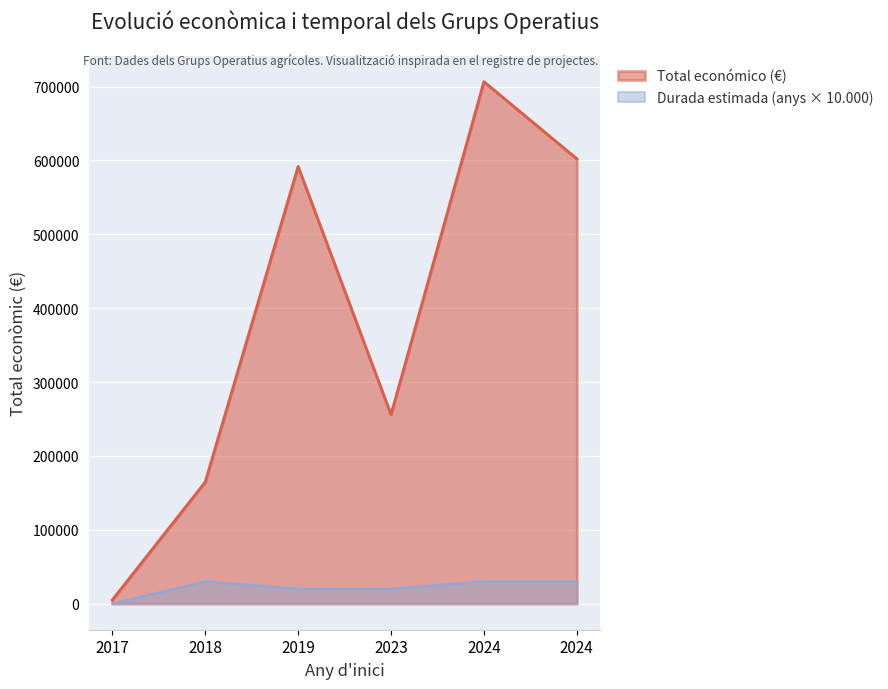

Reading left to right, extract all data points from this chart.

5000.0	164600.0	591878.0	255921.0	706697.0	602295.4